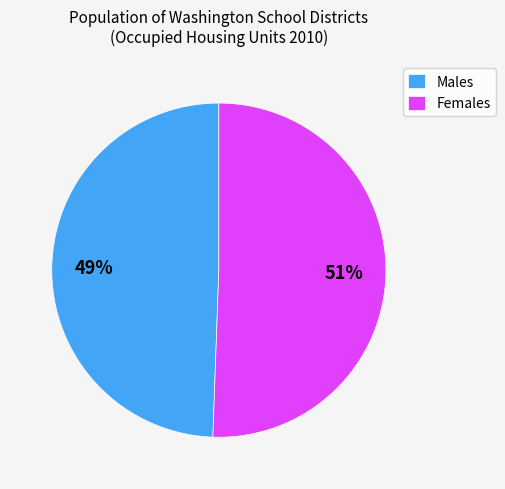

Do Males and Females together represent more than half of the pie?

Yes